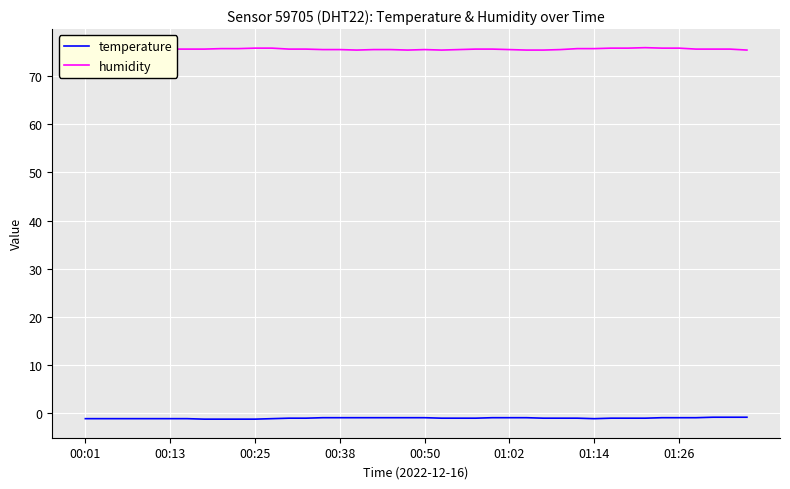

In humidity, how many points are higher than both neighbors (excluding endpoints)?

2